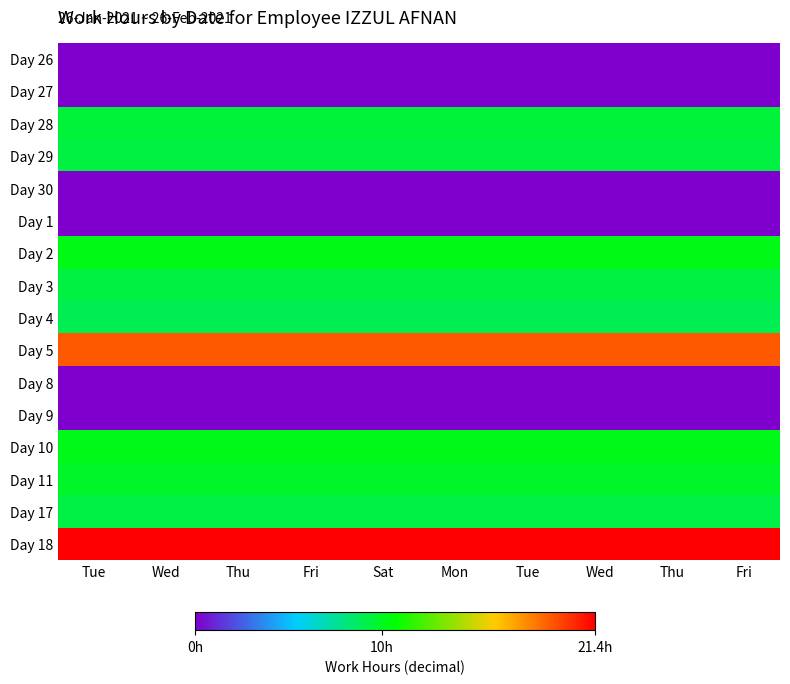

Which series has the largest total across all categories?

Day 18